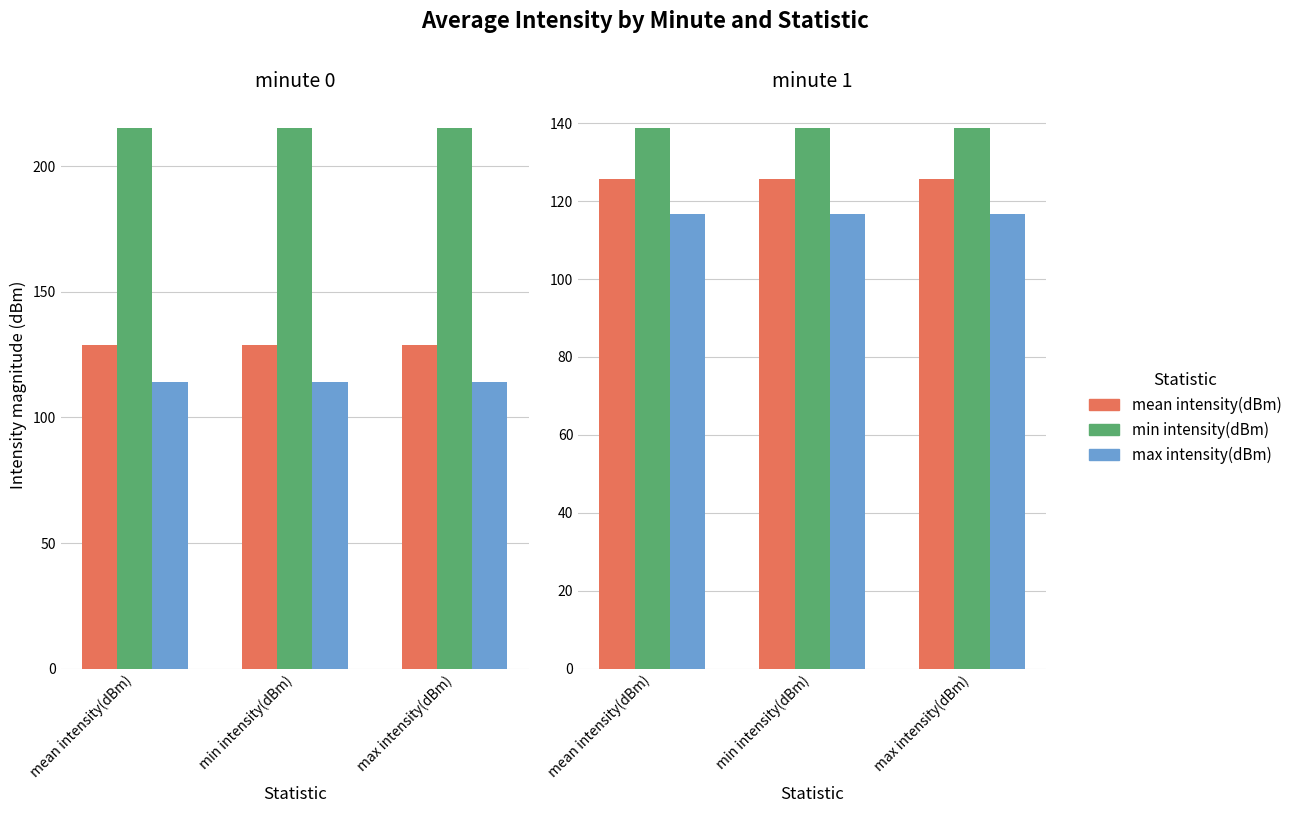

How many groups of bars are there?

3